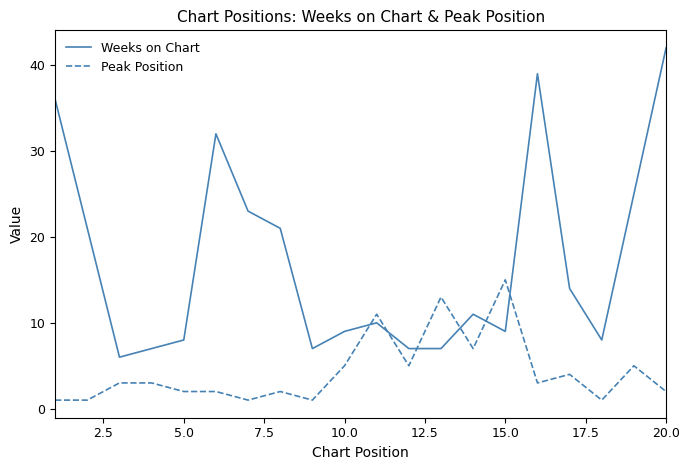

What is the minimum value shown in the chart?

1